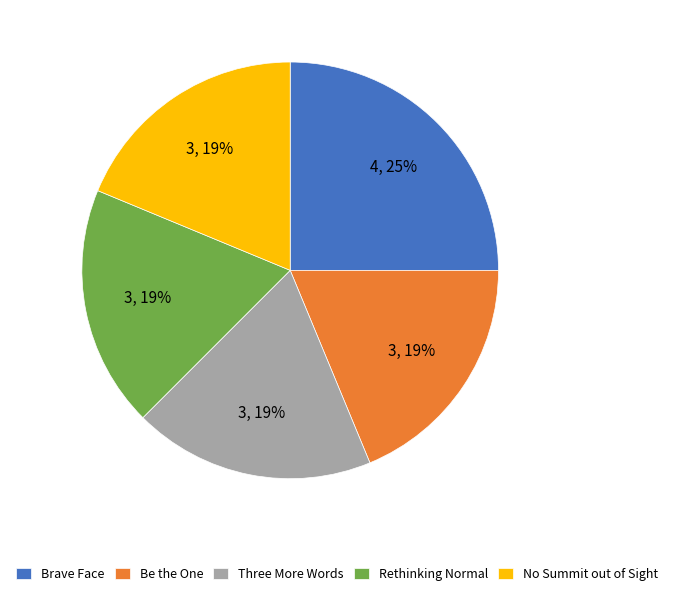

Do Brave Face and Rethinking Normal together represent more than half of the pie?

No